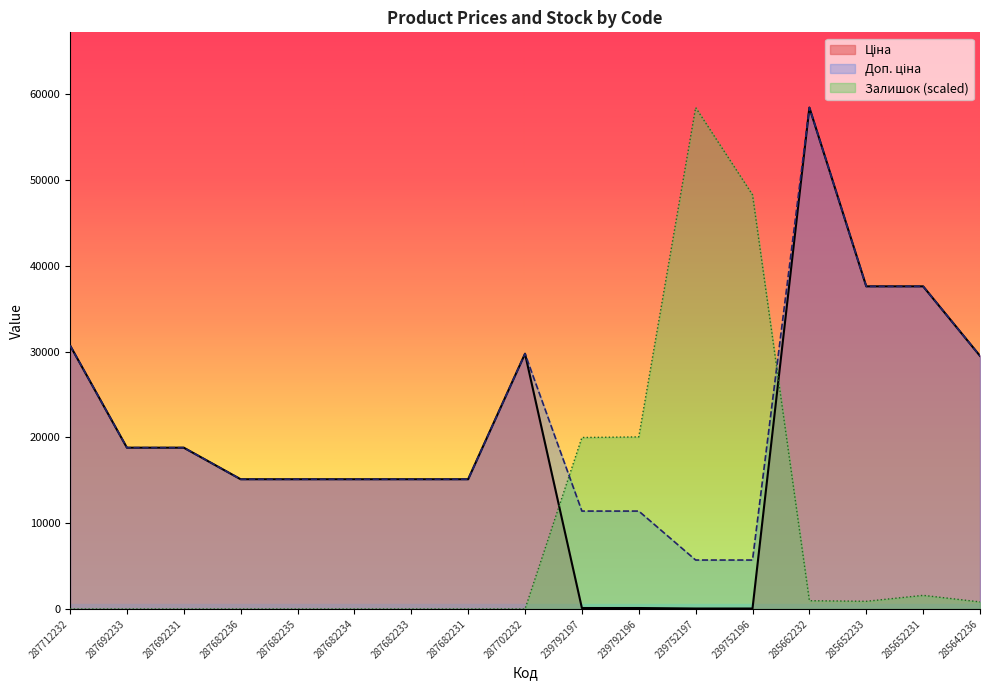

What is the difference between the Залишок values at 239792197 and 239752197?

38444.0